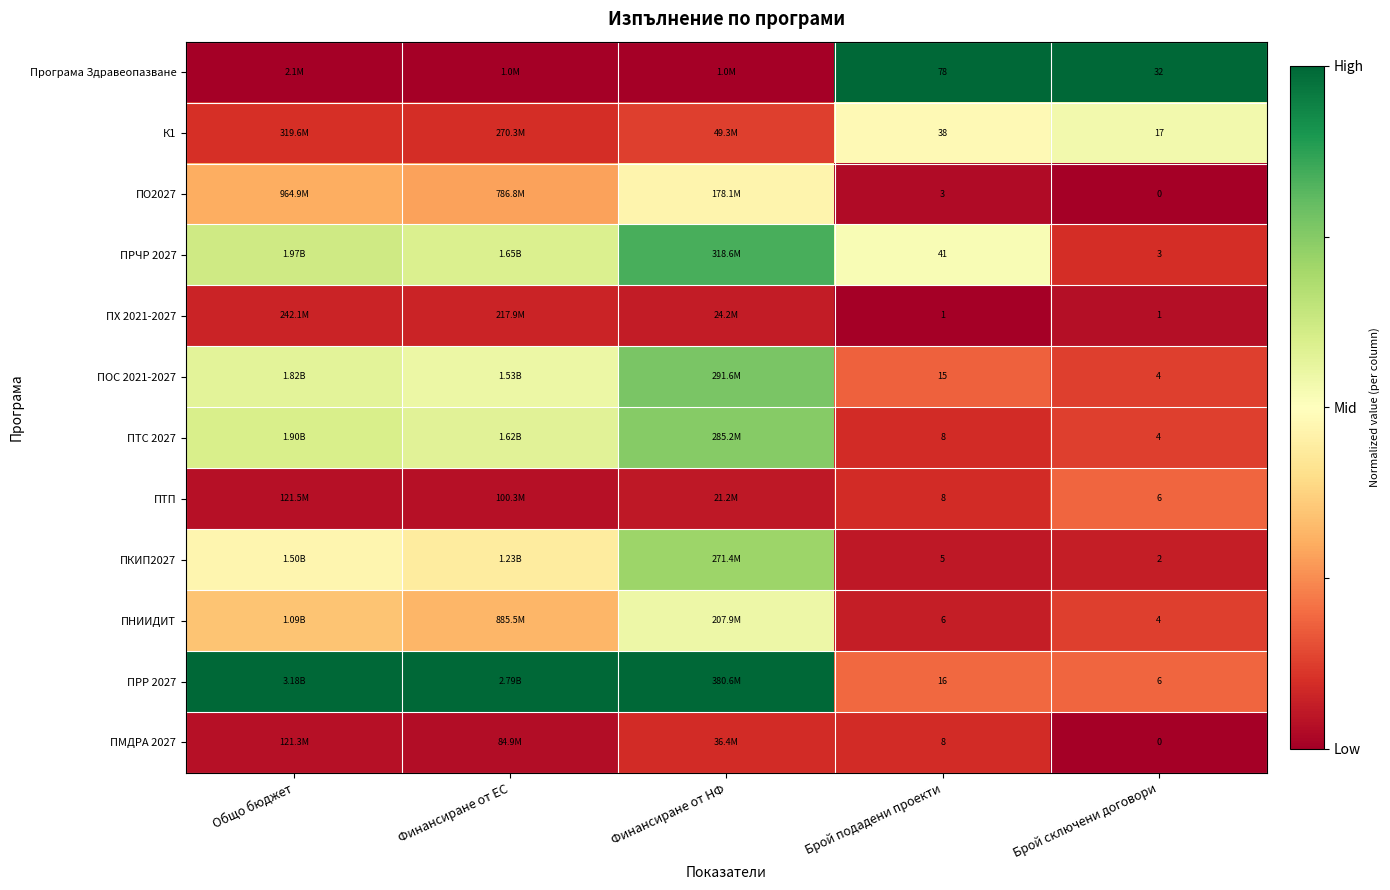

Which label corresponds to the smallest value in the chart?

Общо бюджет